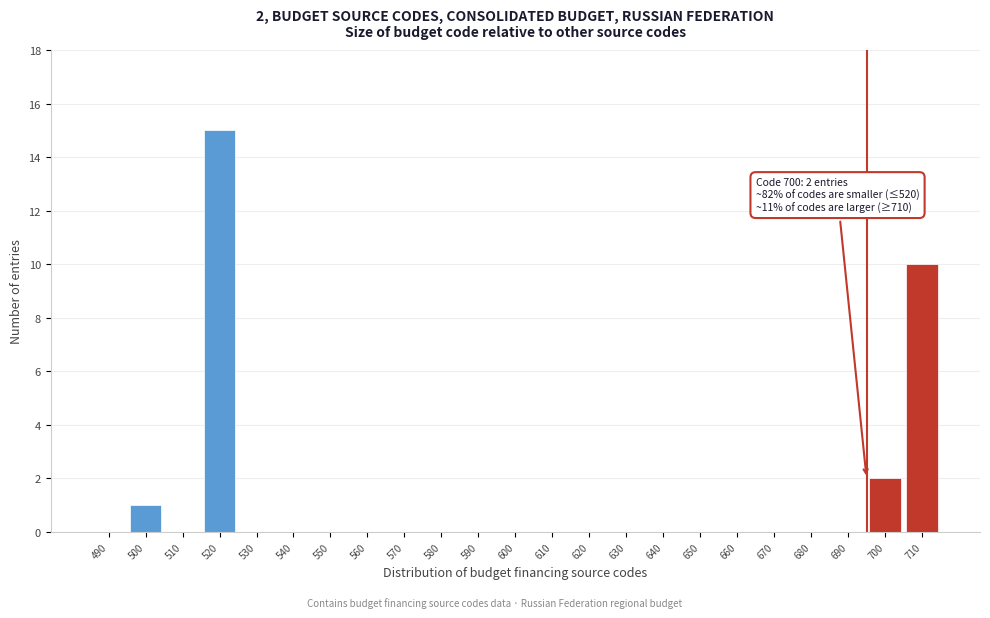

Reading right to left, extract all data points from this chart.

710=10	700=2	690=0	680=0	670=0	660=0	650=0	640=0	630=0	620=0	610=0	600=0	590=0	580=0	570=0	560=0	550=0	540=0	530=0	520=15	510=0	500=1	490=0